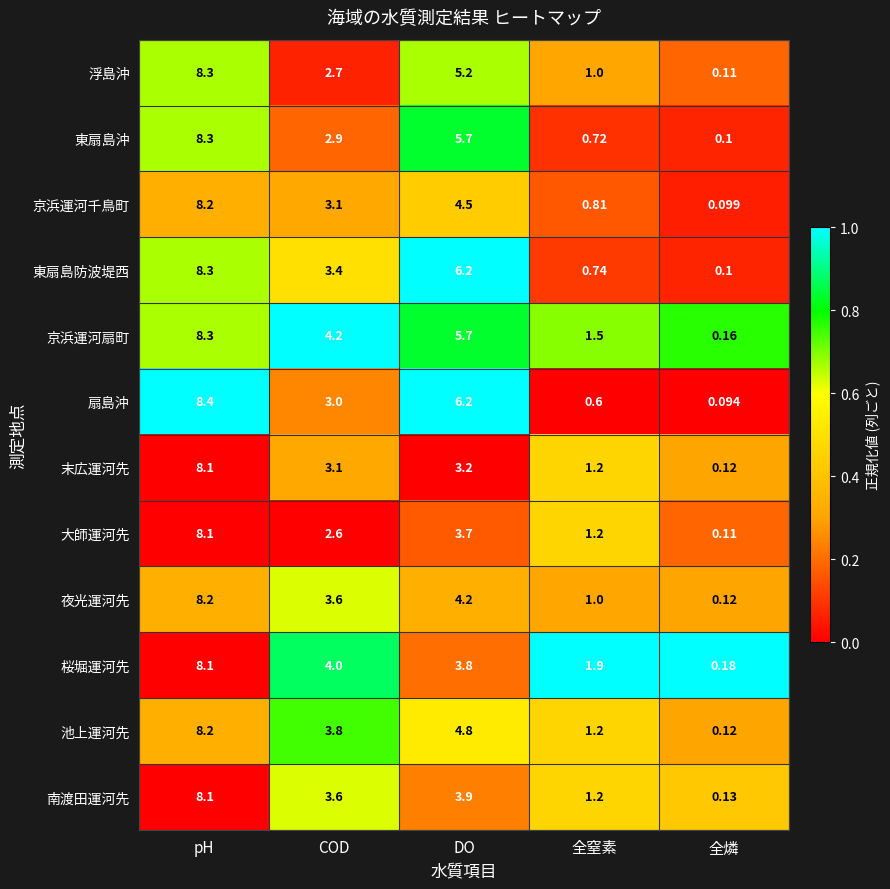

Which series has the largest total across all categories?

京浜運河扇町